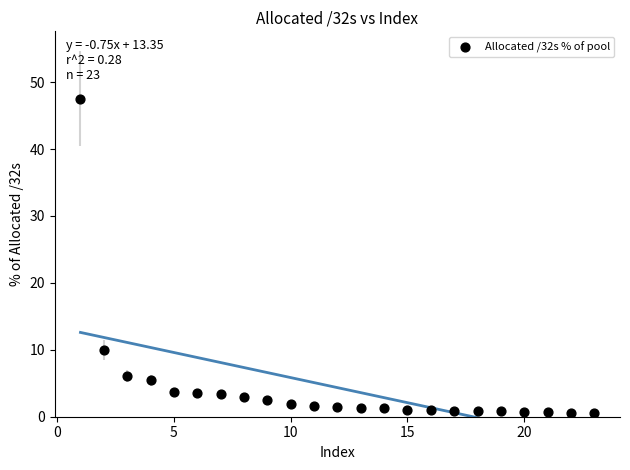

What is the range of Y values (max minus min)?

47.0